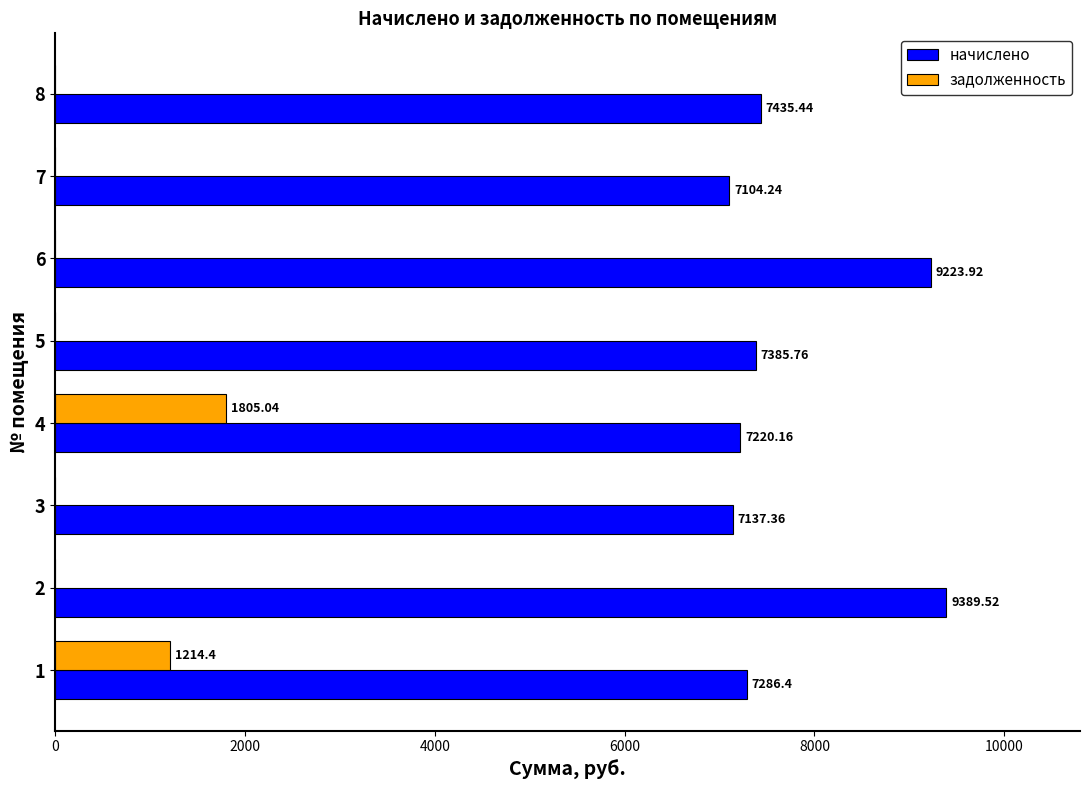

Which series changed the most between 2 and 4?

начислено